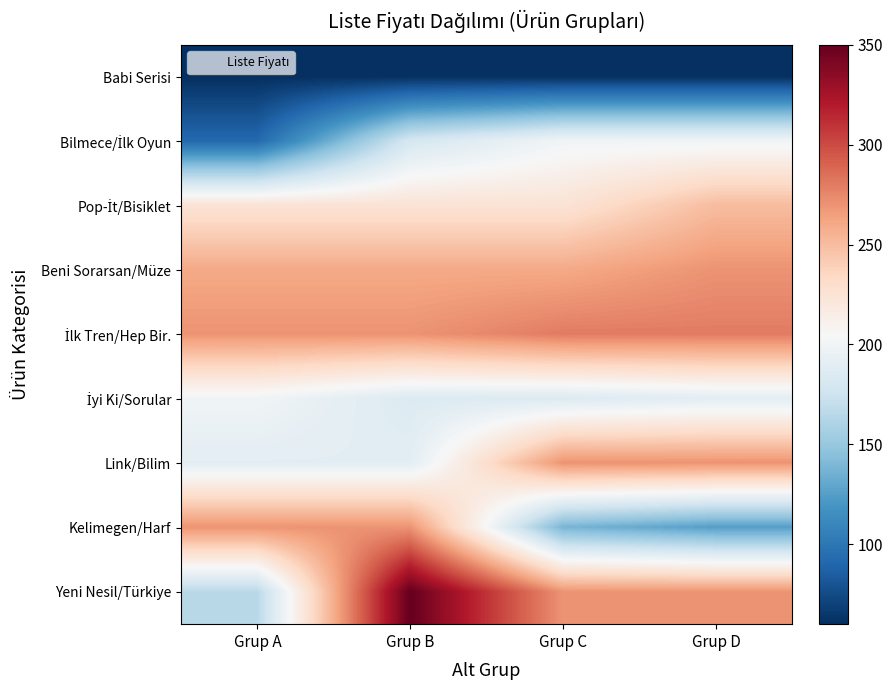

List the series in order of their peak value, lowest first.

Babi Serisi, Bilmece/İlk Oyun, İyi Ki/Sorular, Pop-İt/Bisiklet, Beni Sorarsan/Müze, Link/Bilim, Kelimegen/Harf, İlk Tren/Hep Bir., Yeni Nesil/Türkiye